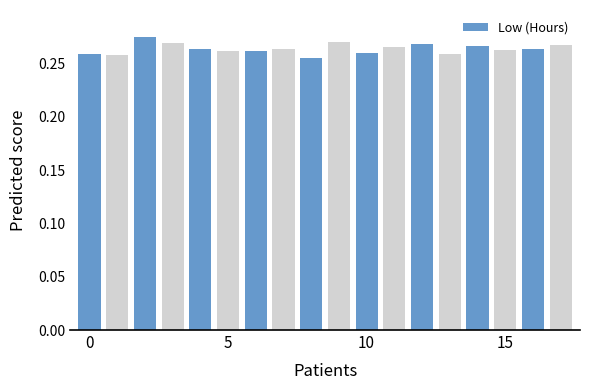

What is the sum of all values?

4.7